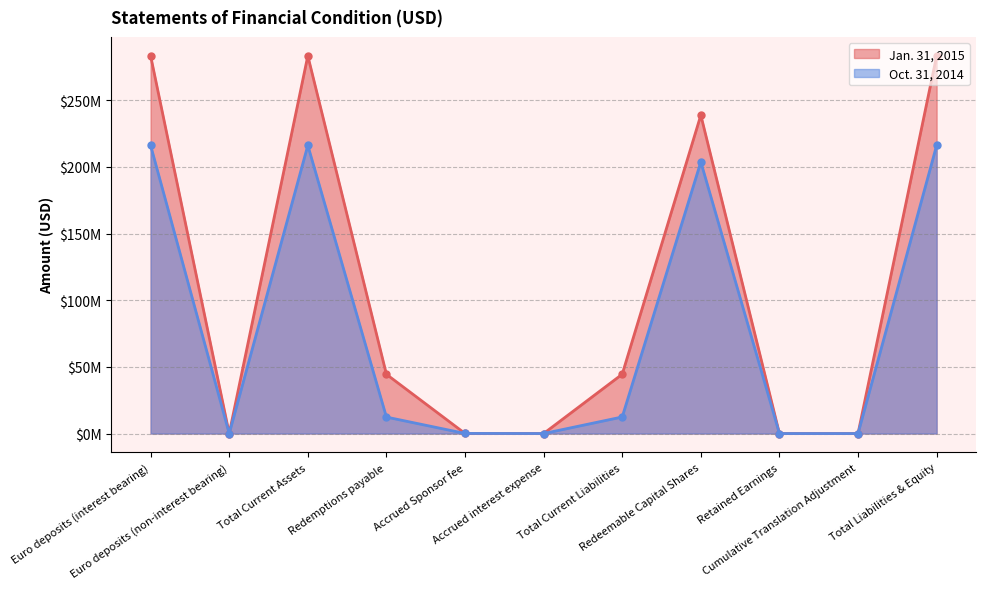

How many intersections are there between Jan. 31, 2015 and Oct. 31, 2014?

2